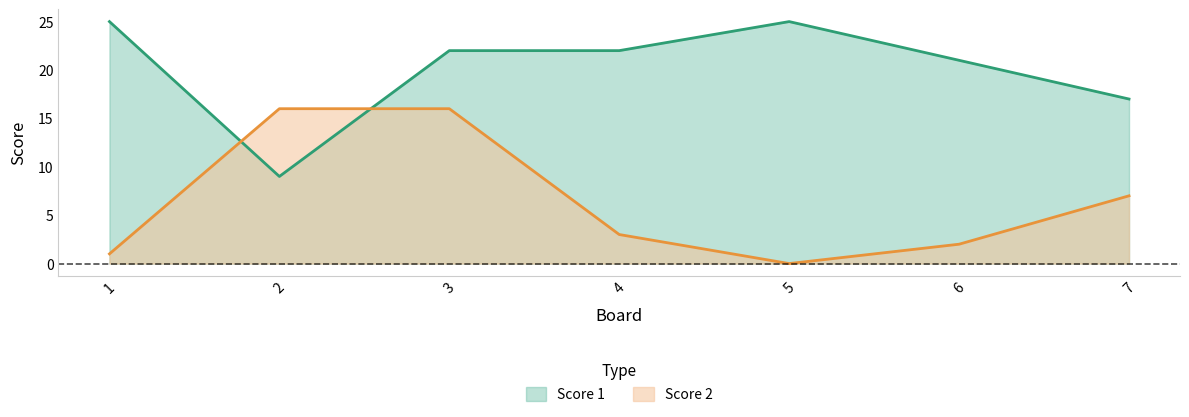

The Score 2 series shows 3 at 4. True or false?

True